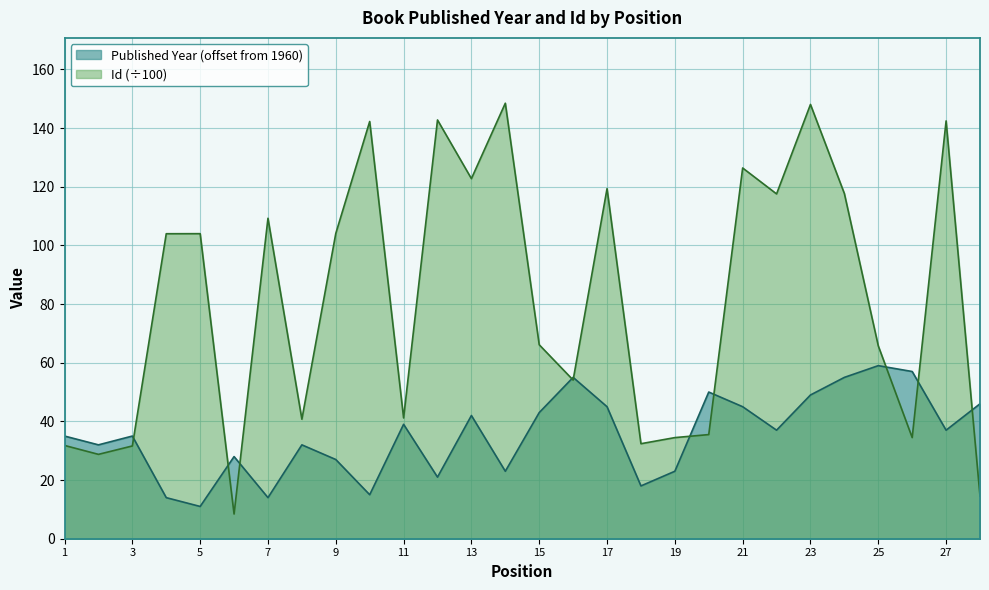

How many categories are shown in the chart?

28